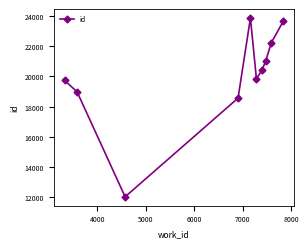

What is the difference between the second highest and minimum values?

11630